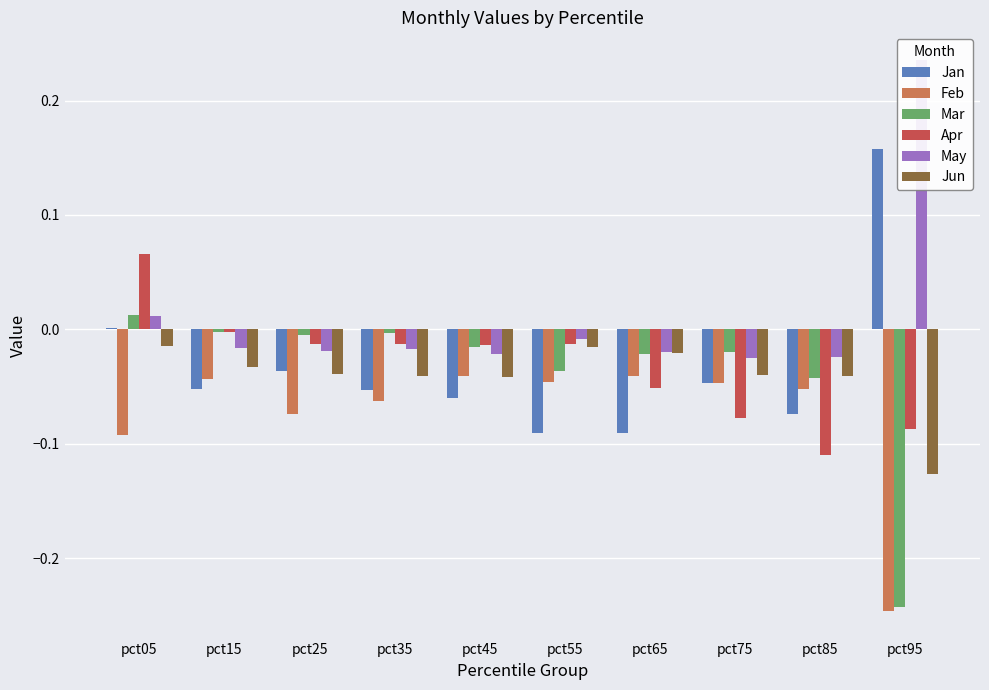

What is the highest value of the Jan series?

0.2